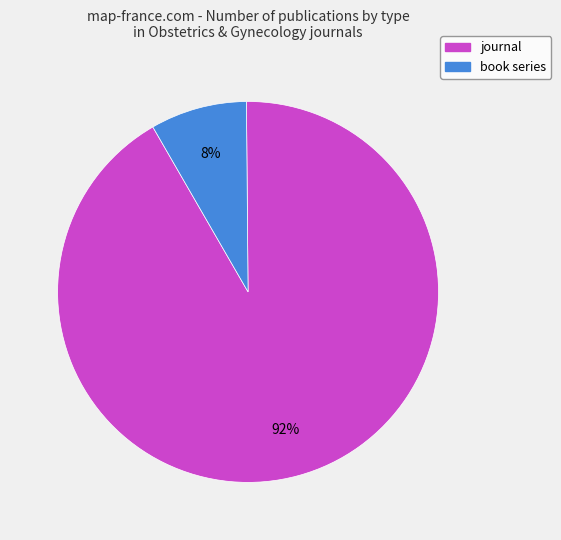

Do book series and journal together represent more than half of the pie?

Yes